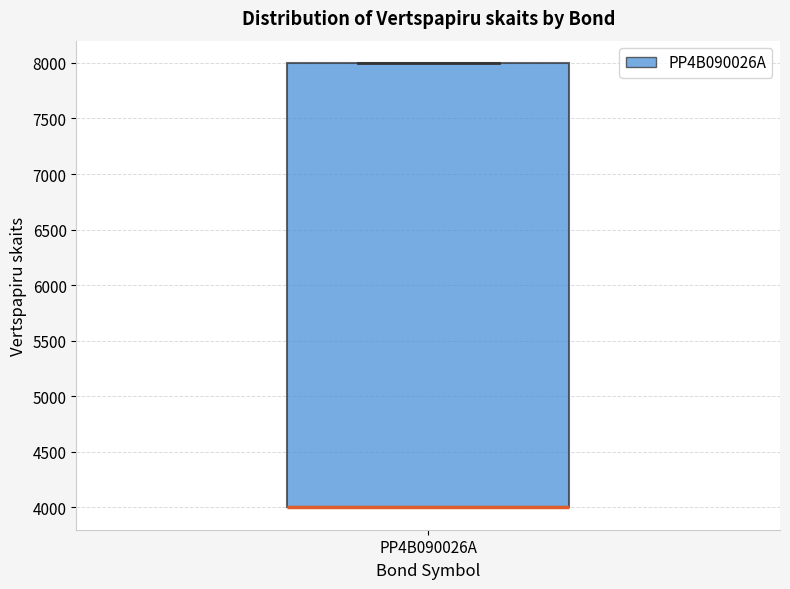

Transcribe this box plot: give where the median line is, the range the box spans, and where the two whiskers end, as read against the y-axis. The values are not printed on the chart, so give them approximately, as read against the axis.

median 4000 (drawn on the box's lower edge), box 4000 to 8000, whiskers 4000 to 8000